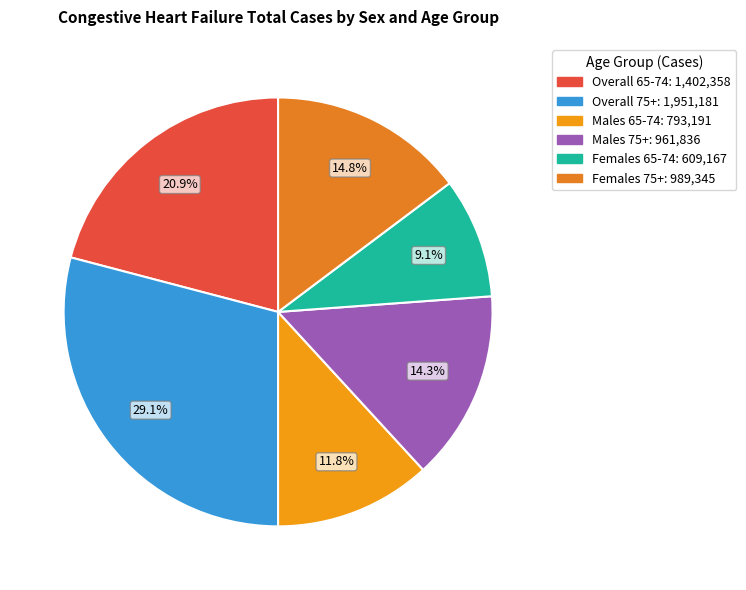

Count the number of slices in the pie.

6